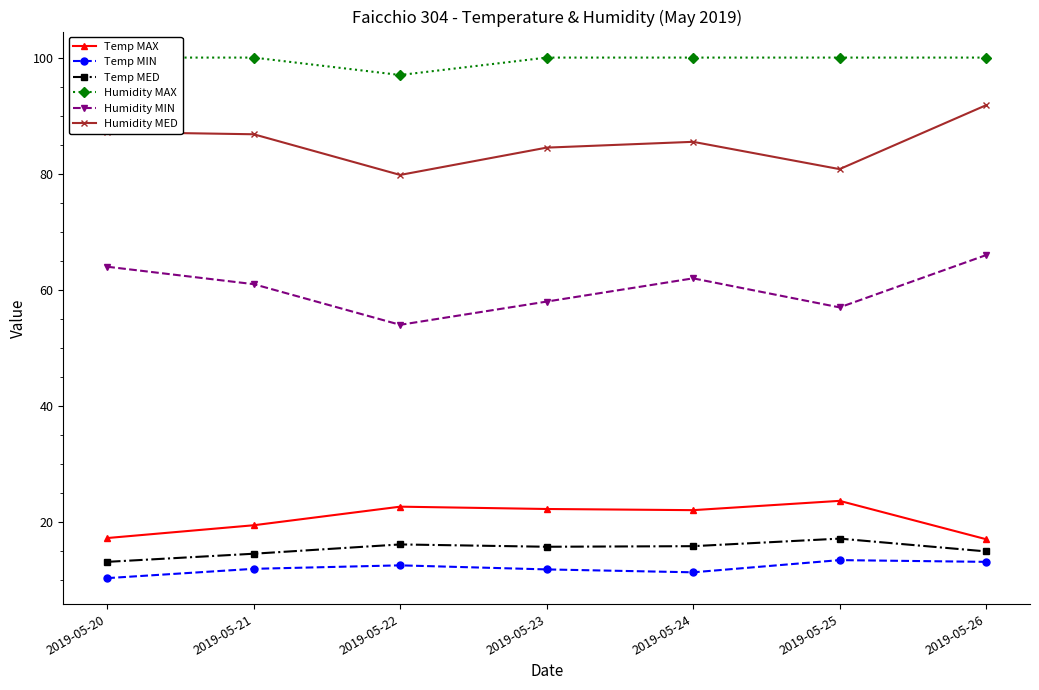

Which has a higher value, 2019-05-20 or 2019-05-25?

2019-05-25